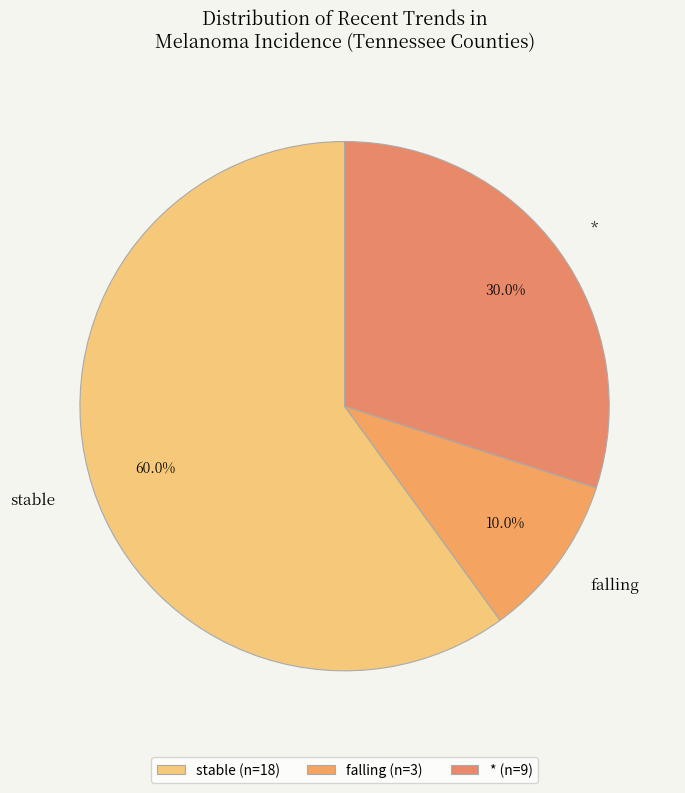

Does * account for over 50% of the chart?

No